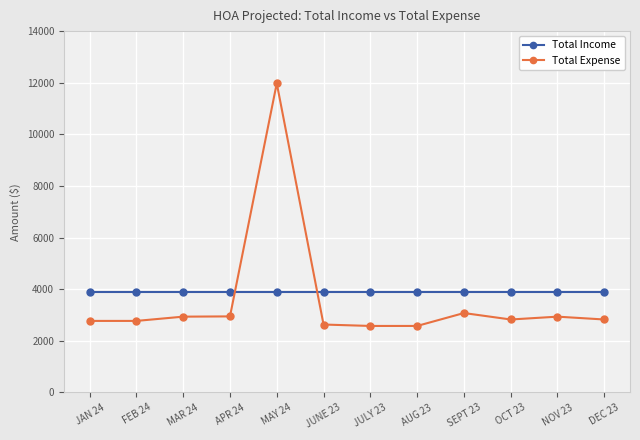

At which label is Total Expense closest to 7278?

SEPT 23